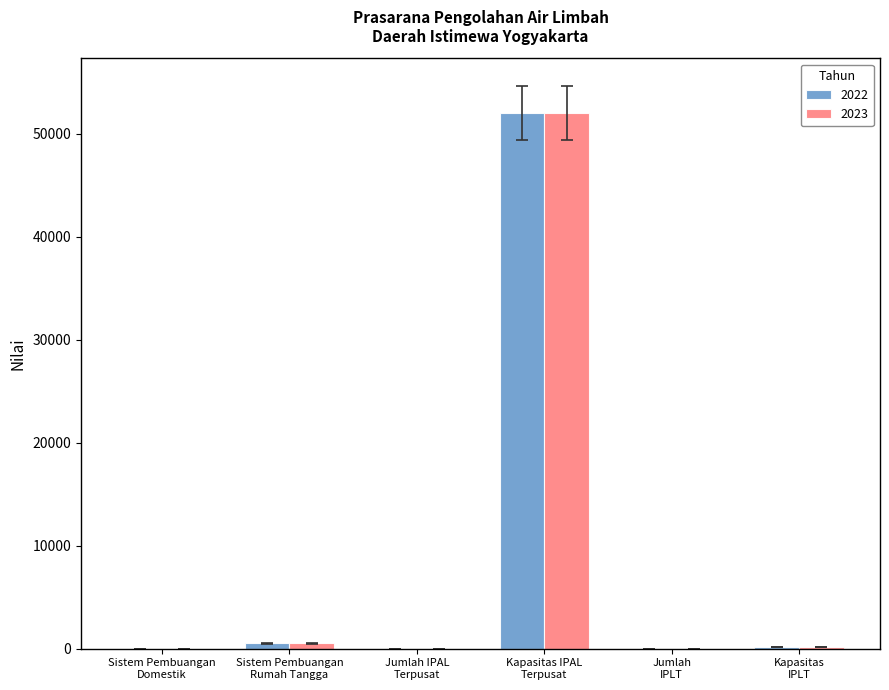

What is the sum of all 2022 values?

52669